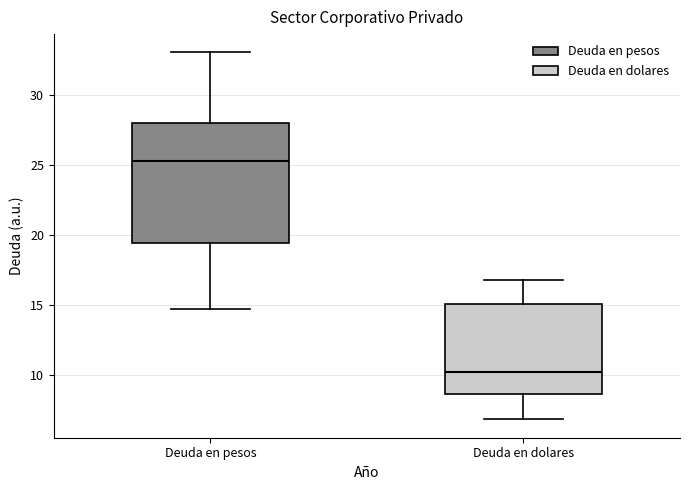

Where does the median line of the box for Deuda en pesos sit on the y-axis? The values are not printed on the chart, so give them approximately, as read against the axis.

25.5